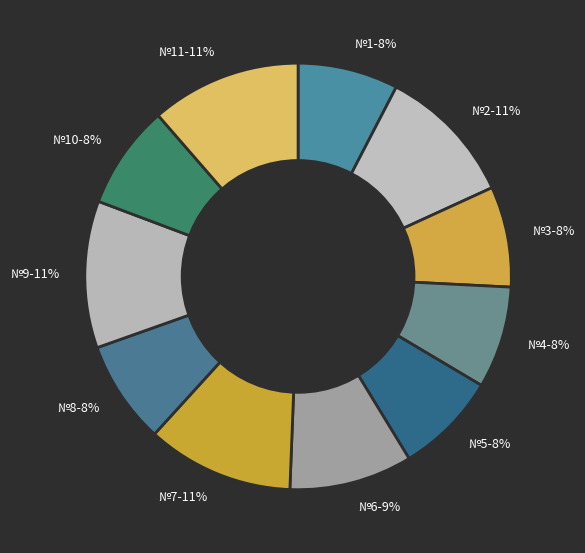

What percentage is the №2-11% slice, to the nearest percent?

11%